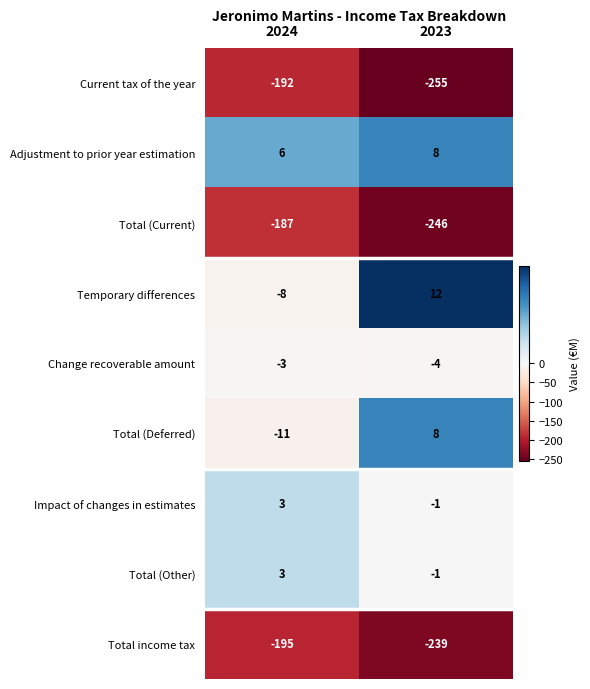

What value does the Change recoverable amount series have at 2024?

-3